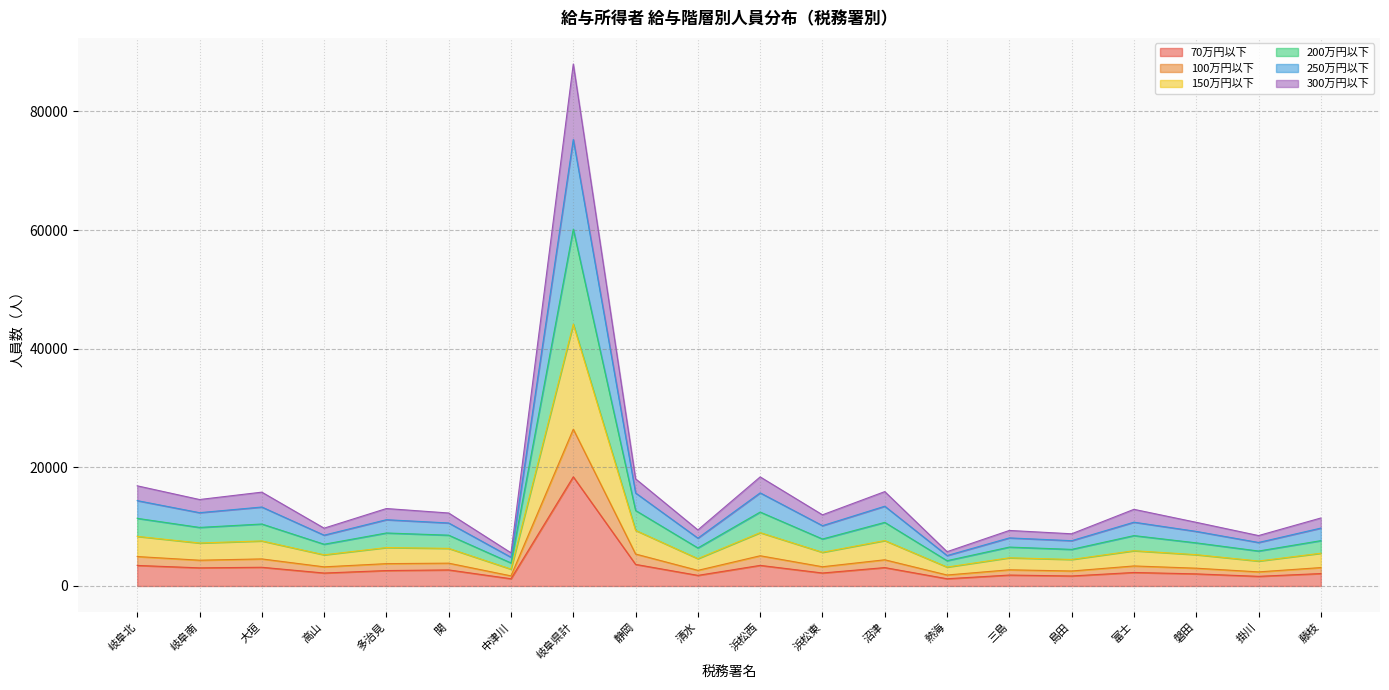

True or false: 200万円以下 and 150万円以下 cross at least once.

False